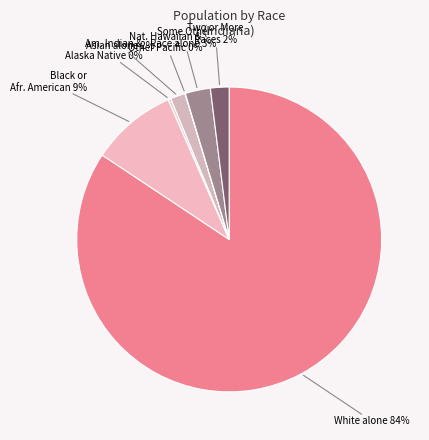

Which slice is the largest?

White alone